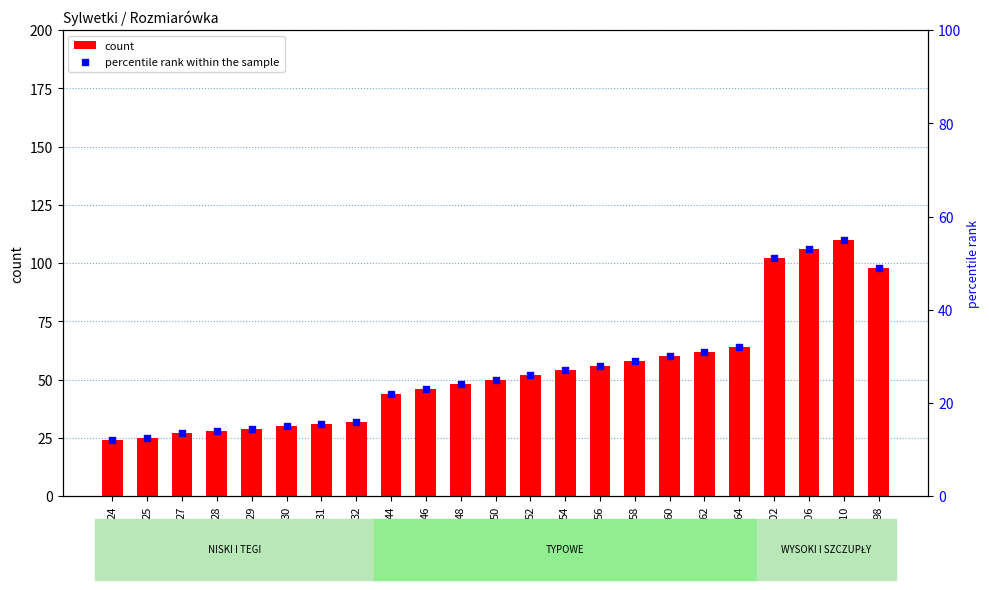

At which category is the sum across all series the highest?

110